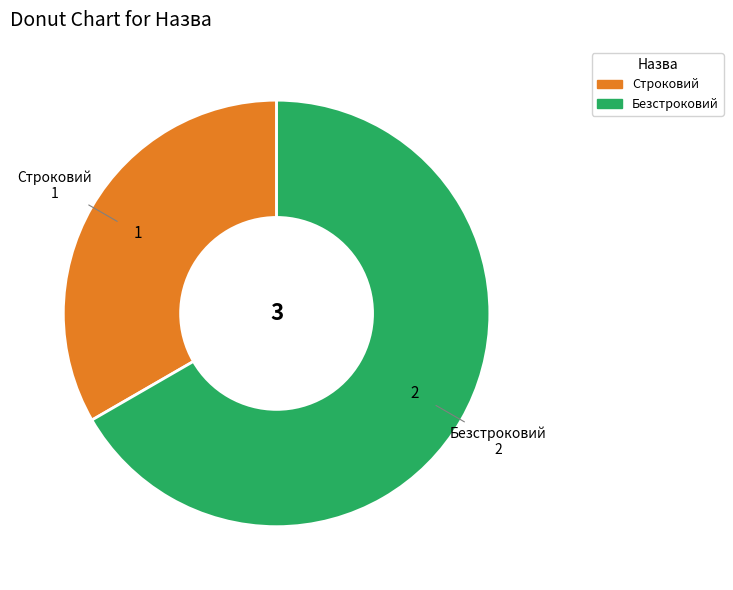

True or false: Безстроковий accounts for 67% of the total.

True